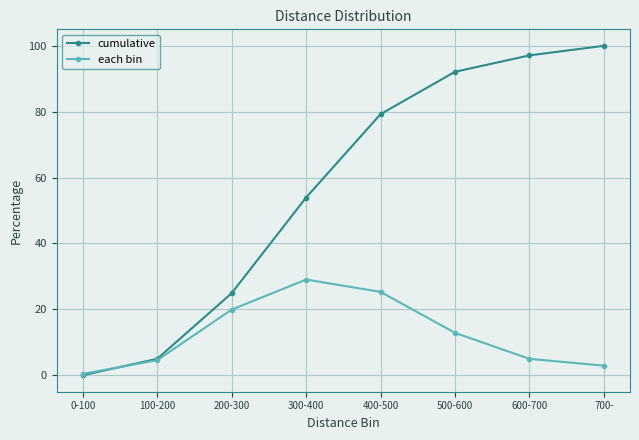

The cumulative series shows 138.7 at 700-. True or false?

False